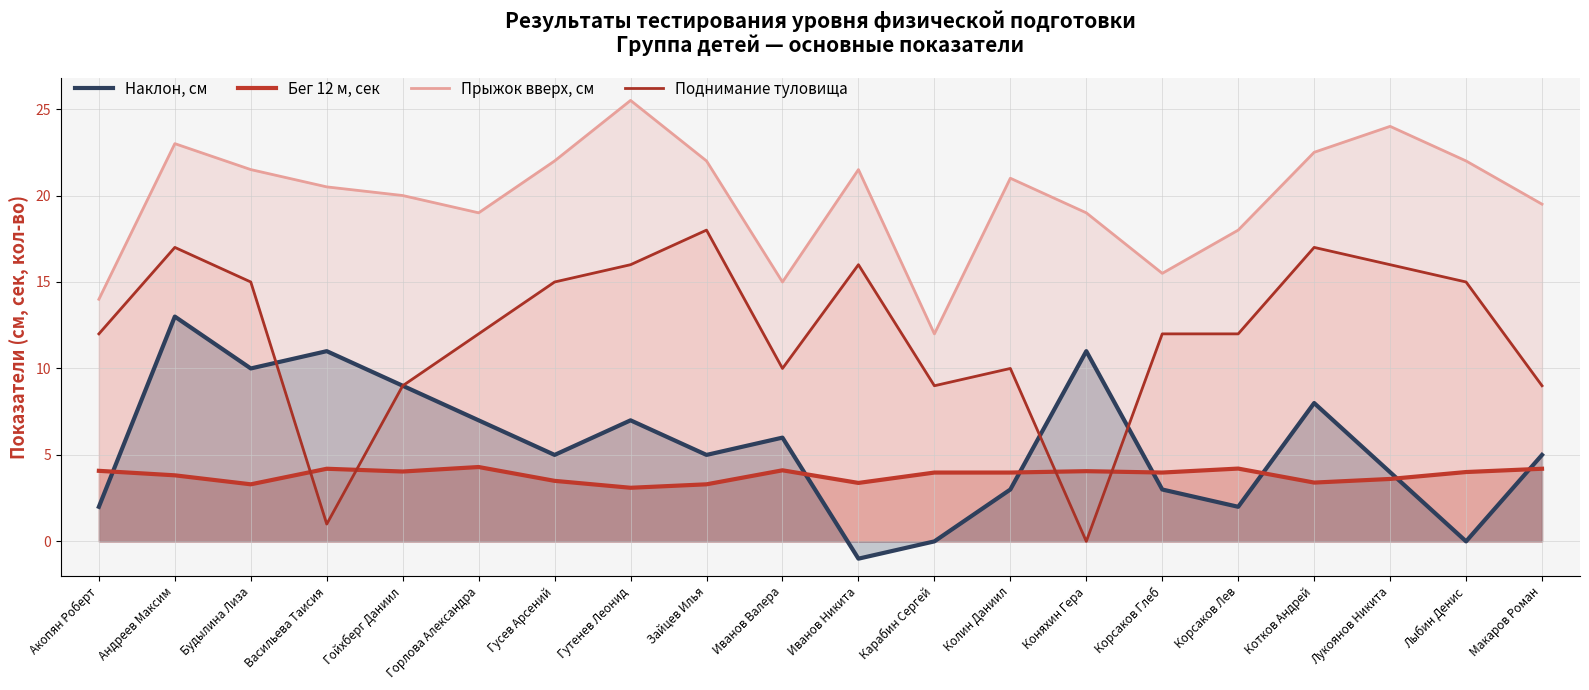

True or false: Прыжок вверх, см and Поднимание туловища intersect in this chart.

False